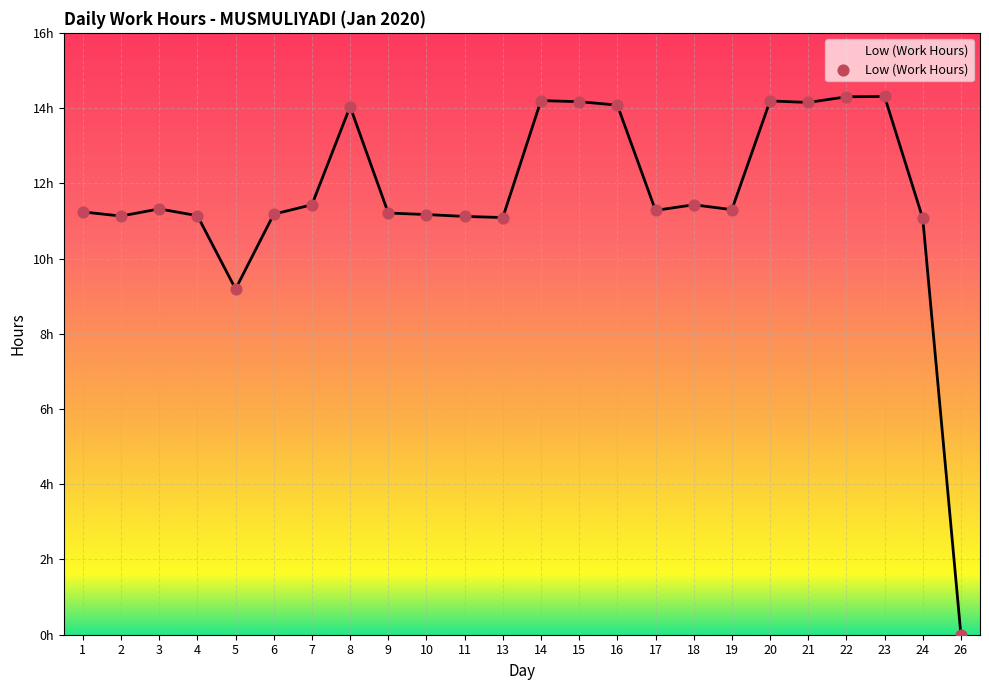

Approximately how many times larger is the value at 24 compared to 10?

1.0